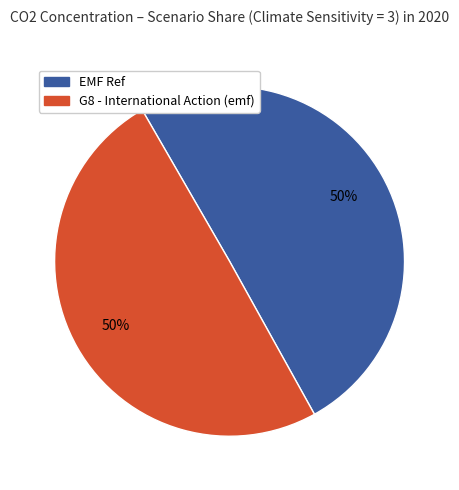

Count the number of slices in the pie.

2